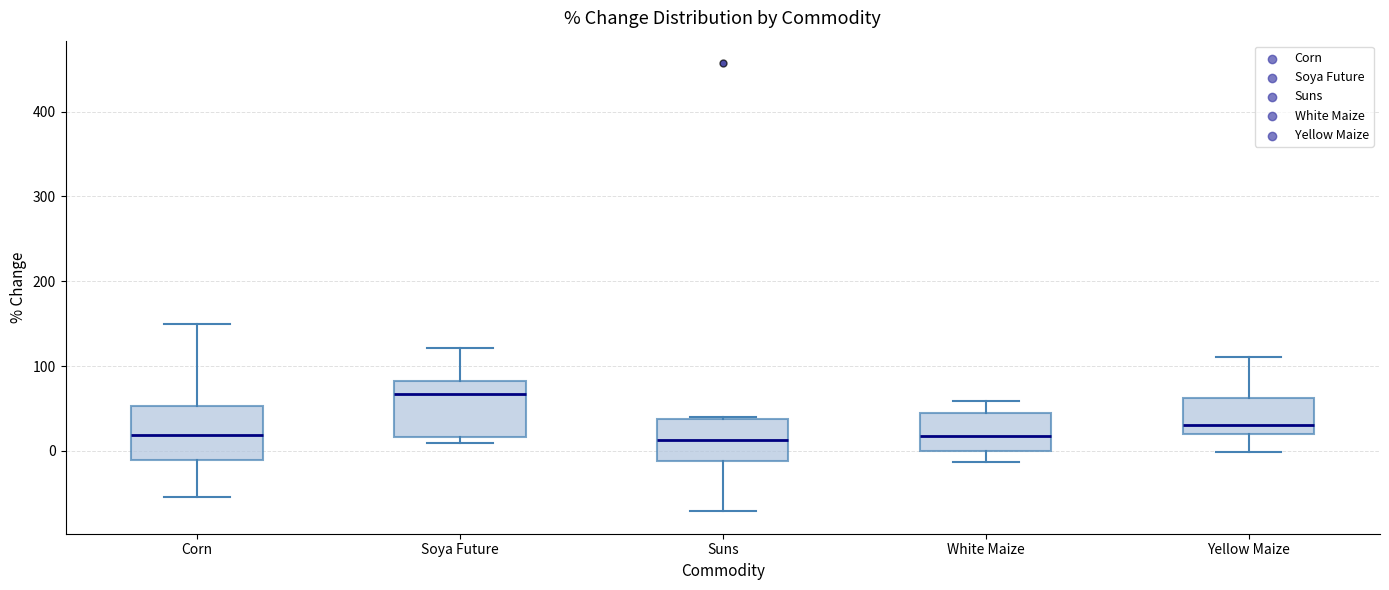

Where is the upper edge of the box for Corn on the y-axis? The values are not printed on the chart, so give them approximately, as read against the axis.

50